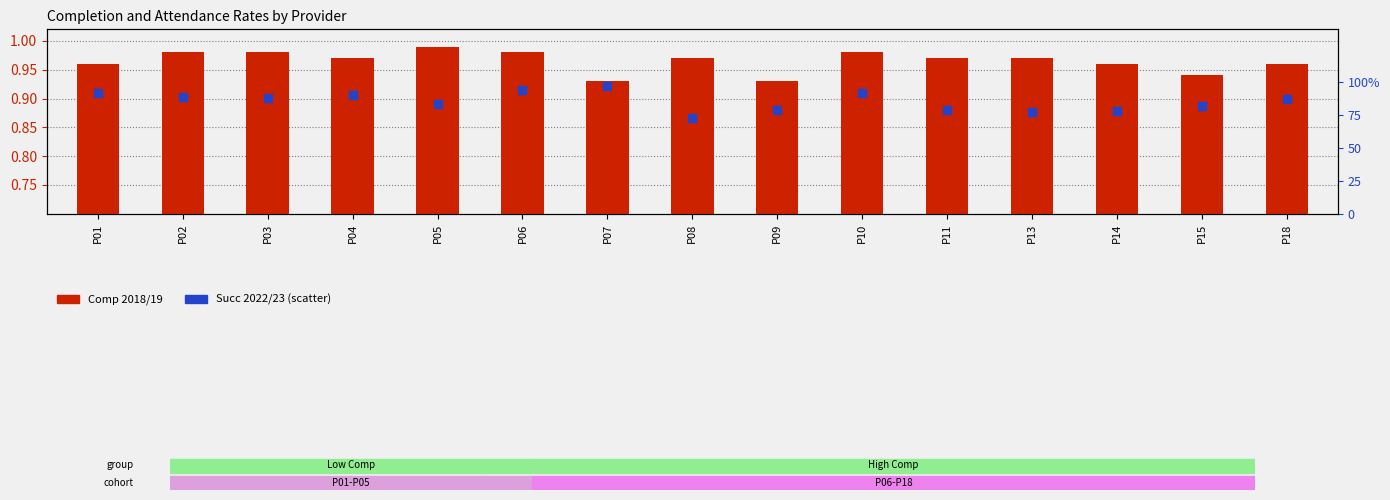

Which series reaches the minimum Y coordinate?

Succ 2022/23